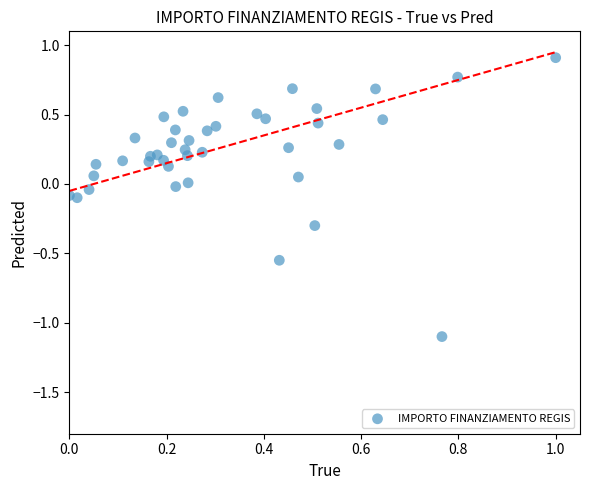

What is the range of Y values (max minus min)?

2.0